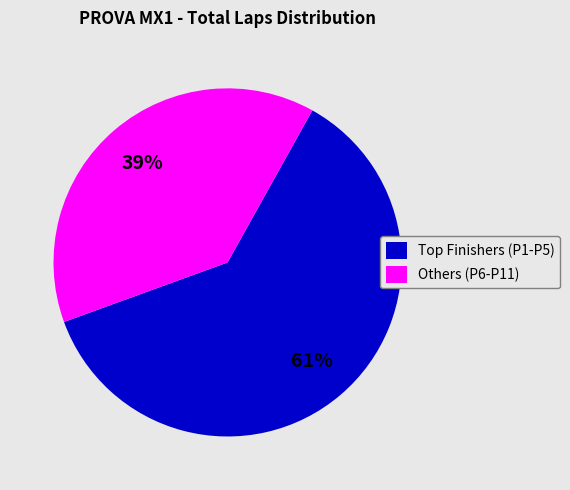

To the nearest percent, what is the average slice percentage?

50%